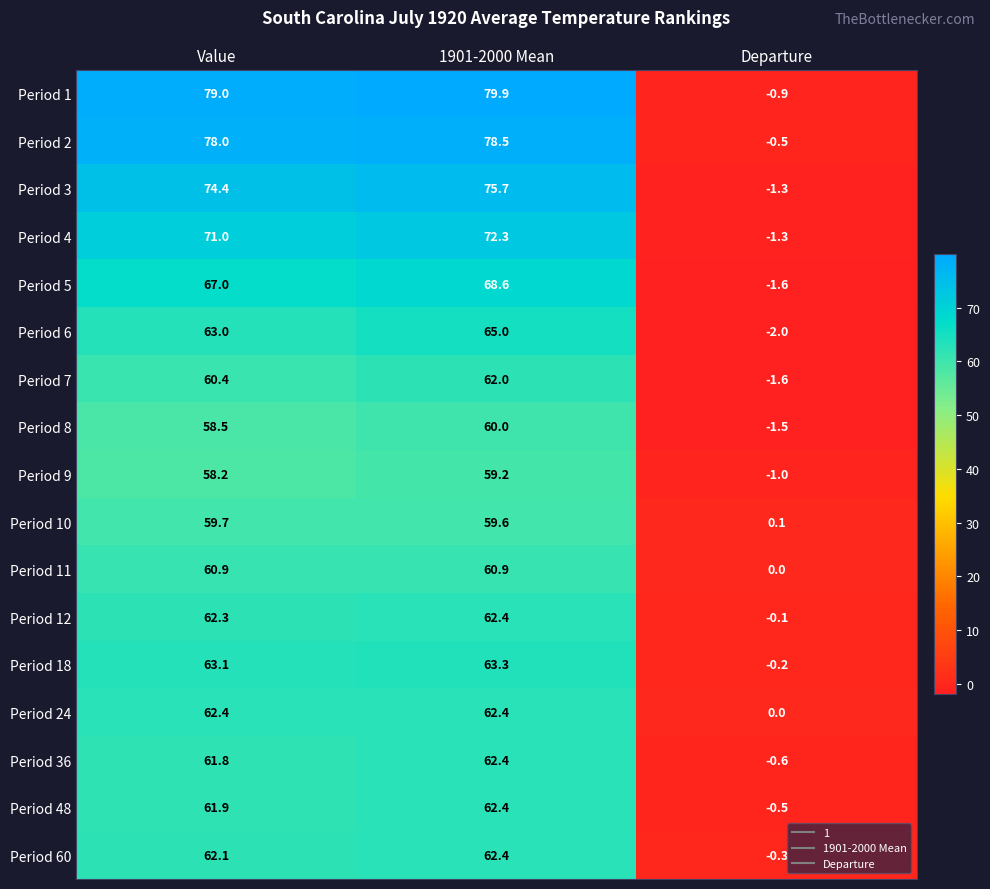

Which category has the highest value across all series?

1901-2000 Mean